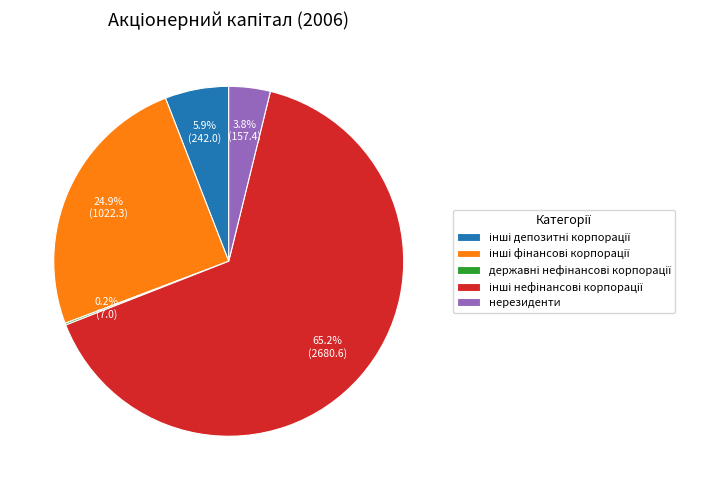

Does any single category account for the majority?

Yes